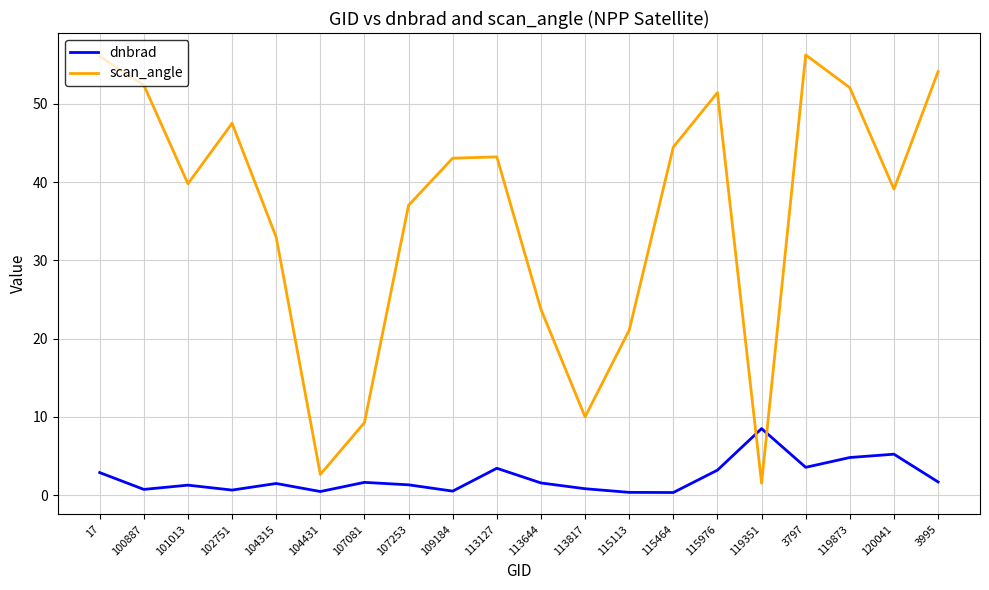

What is the difference between the highest and lowest values at 104431?

2.2